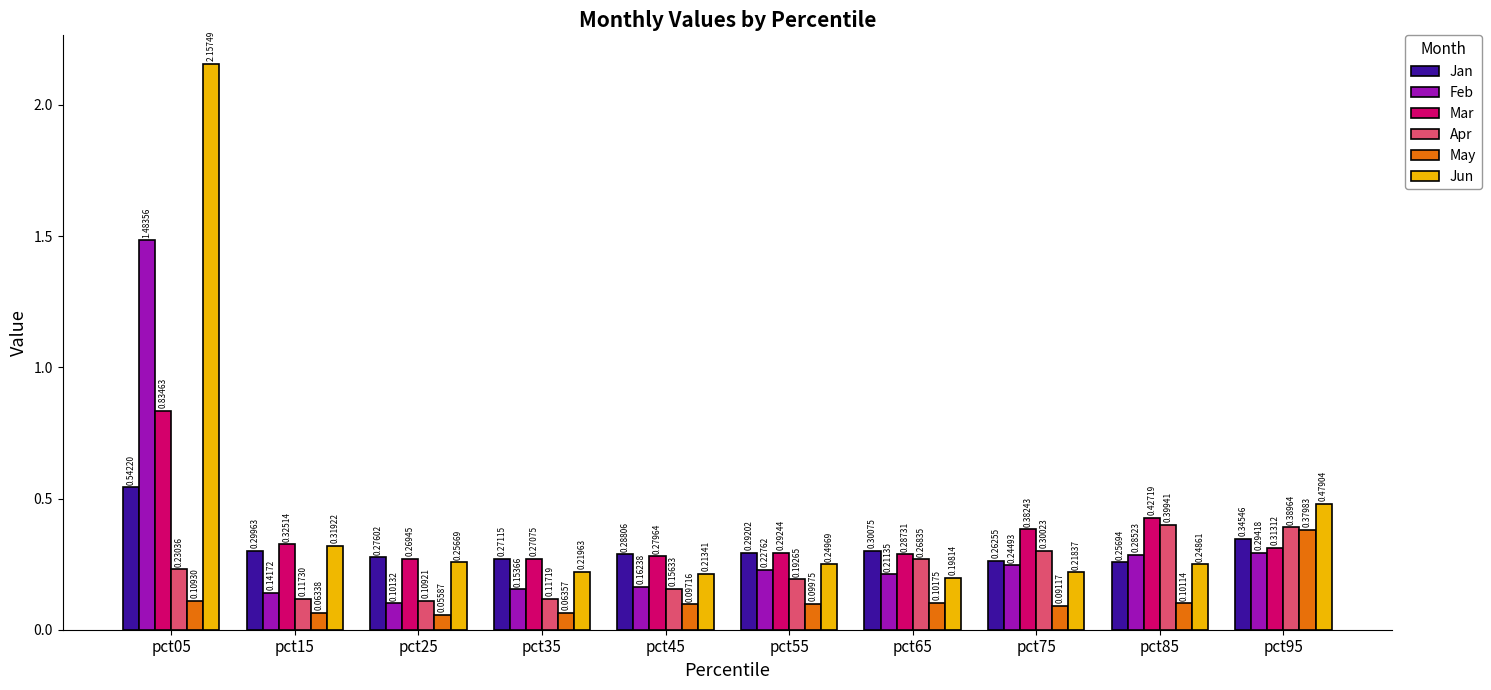

What is the difference between the maximum and minimum values in the Jun series?

2.0